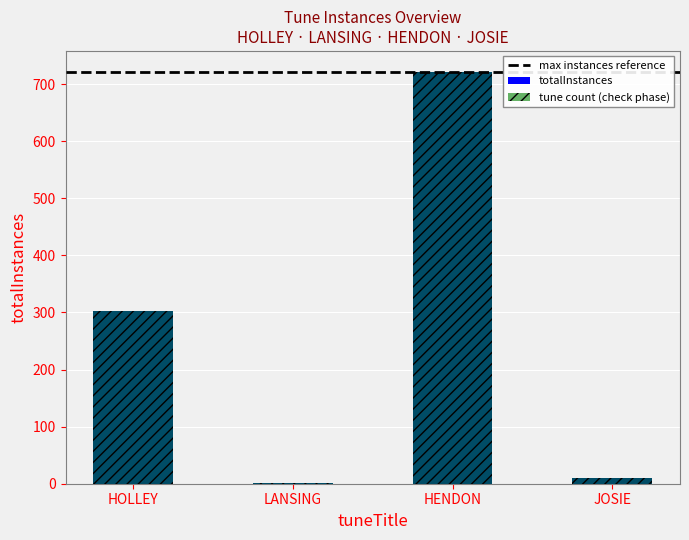

At which label does the data first exceed 303?

HENDON